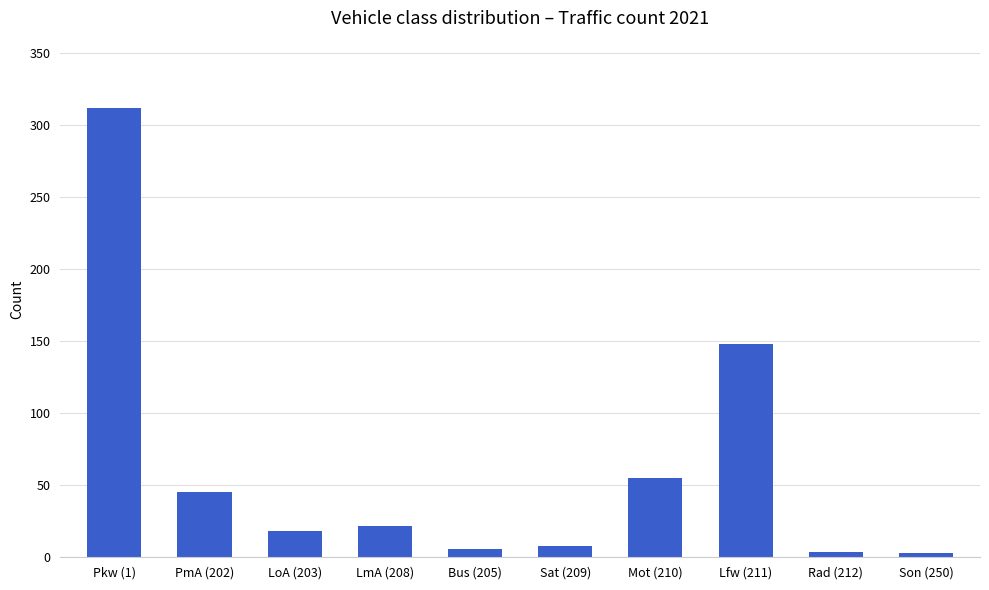

How many bars are there in total?

10